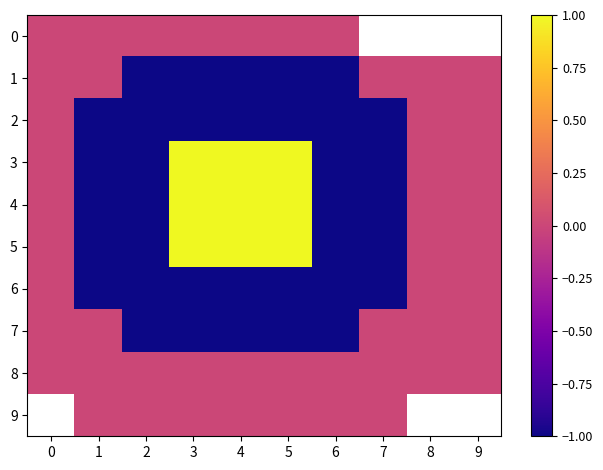

What is the difference between the 5 values at 8 and 7?

1.0